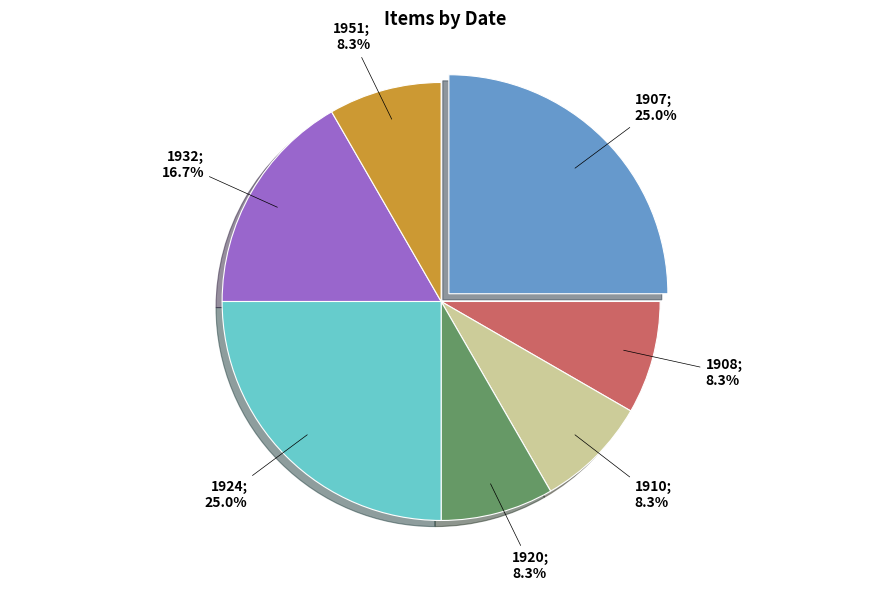

Is there any slice that represents more than half of the pie?

No